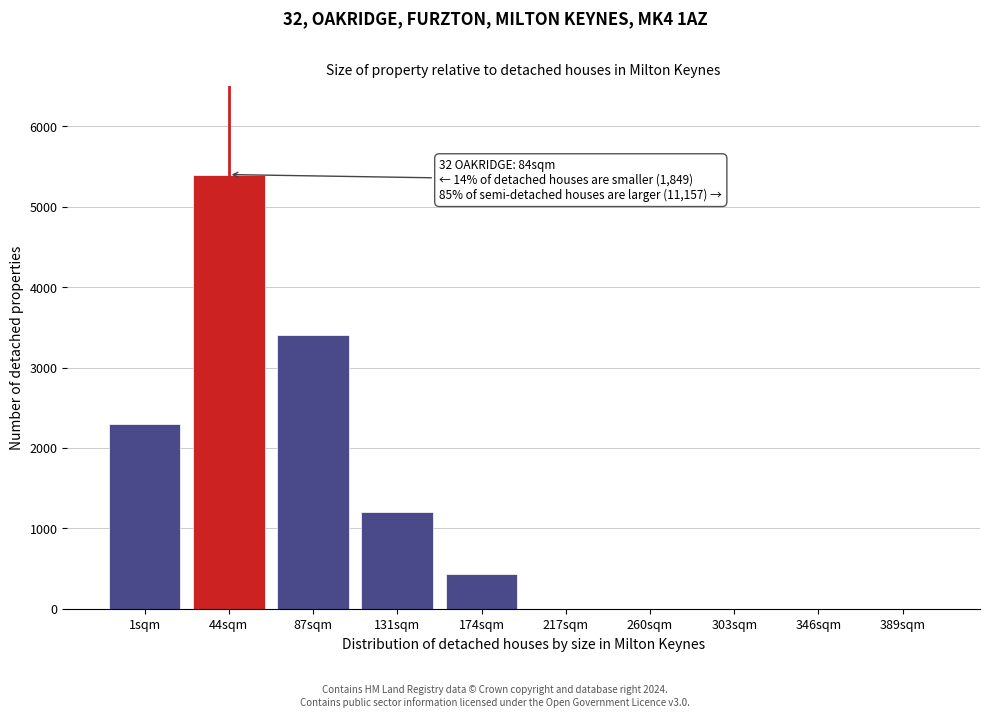

Reading left to right, transcribe all the data shown in this chart.

1sqm=2300	44sqm=5400	87sqm=3400	131sqm=1200	174sqm=430	217sqm=0	260sqm=0	303sqm=0	346sqm=0	389sqm=0